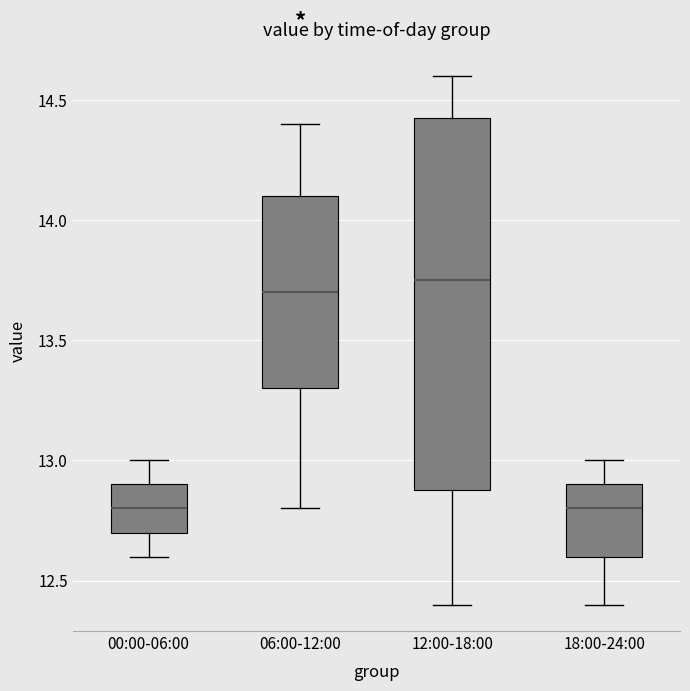

Reading left to right, transcribe this box plot: for each box, give where its median line is, the range the box spans, and where its two whiskers end, as read against the y-axis. The values are not printed on the chart, so give them approximately, as read against the axis.

00:00-06:00: median 12.80, box 12.70 to 12.90, whiskers 12.60 to 13.00
06:00-12:00: median 13.70, box 13.30 to 14.10, whiskers 12.80 to 14.40
12:00-18:00: median 13.75, box 12.90 to 14.45, whiskers 12.40 to 14.60
18:00-24:00: median 12.80, box 12.60 to 12.90, whiskers 12.40 to 13.00